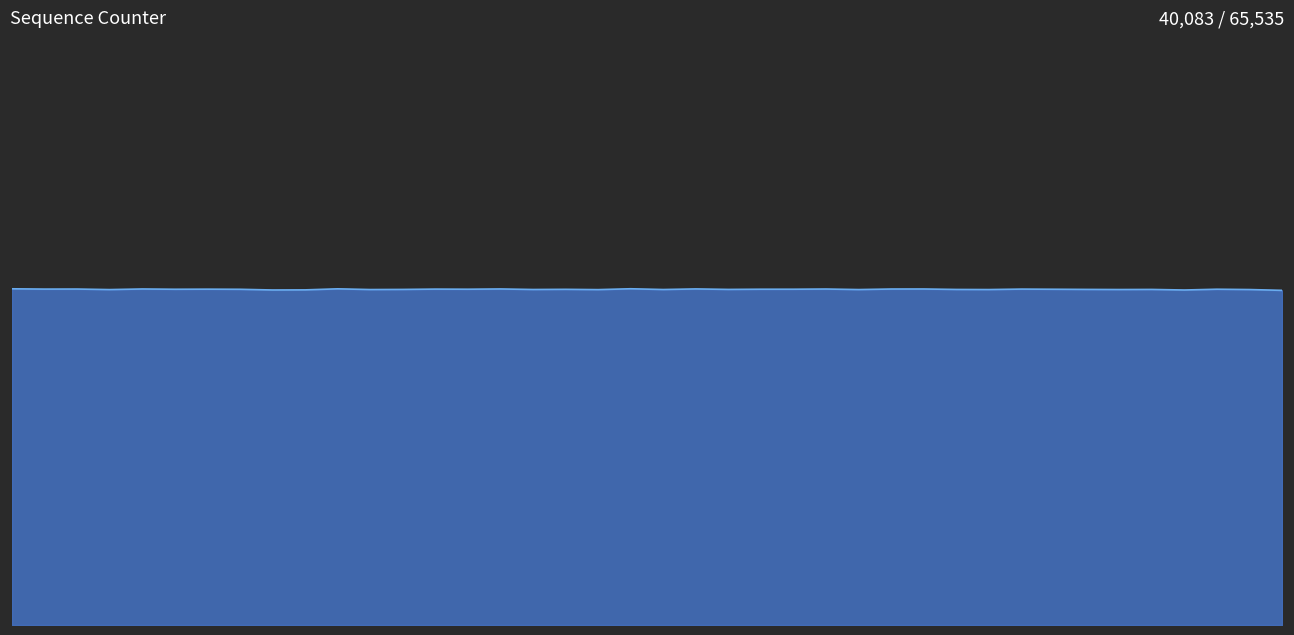

Does the chart display data point markers on the line(s)?

No